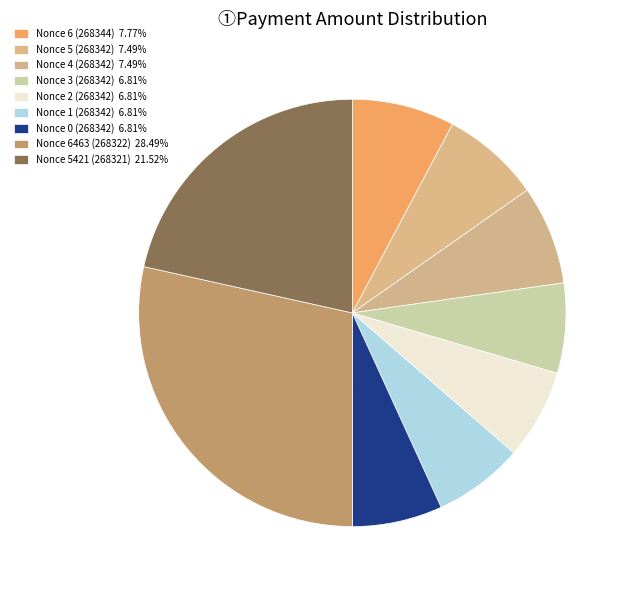

How many slices are in this pie chart?

9